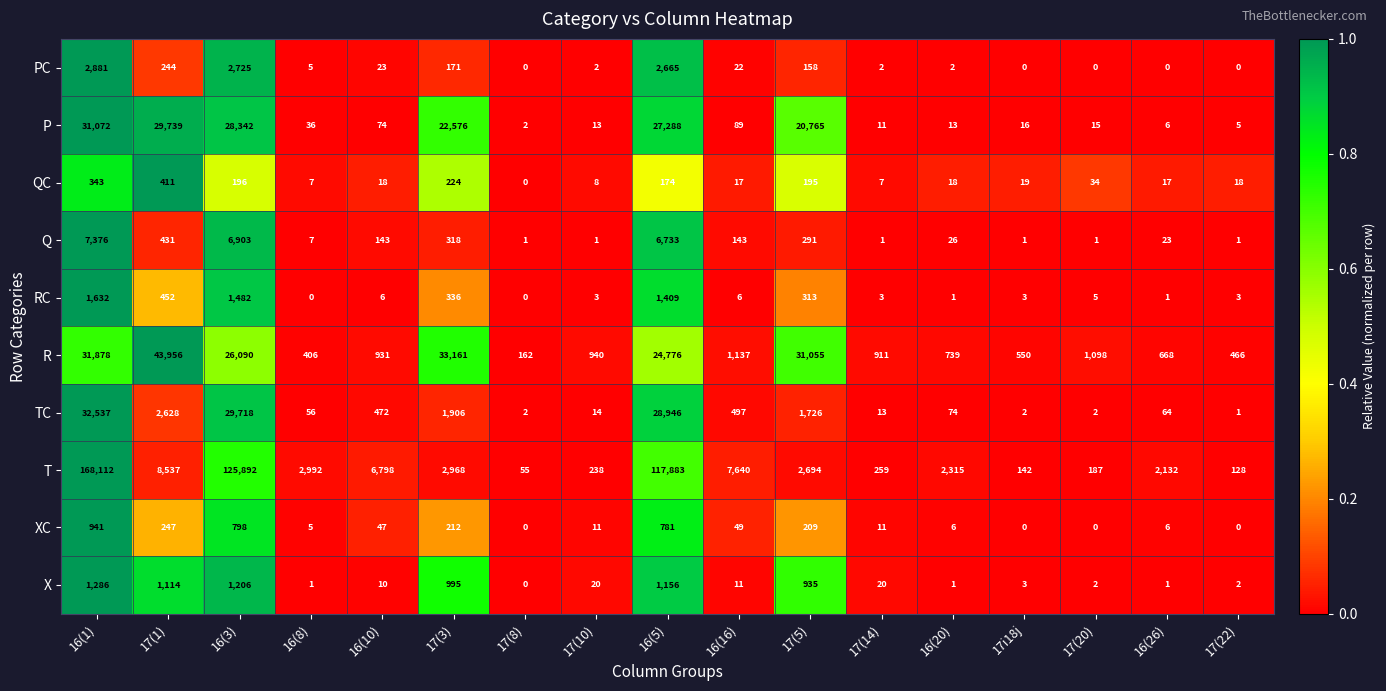

Is it true that PC equals 2665 at 16(5)?

True